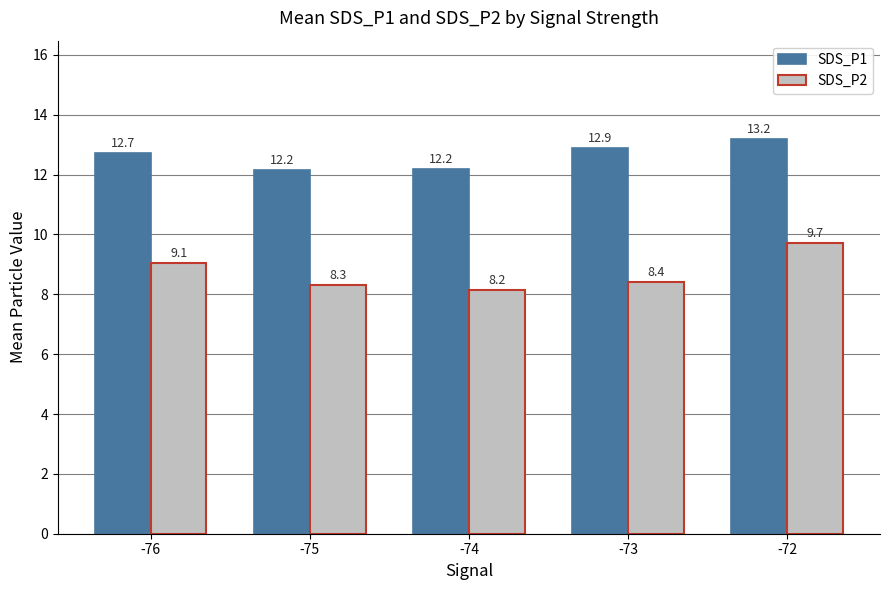

At which label is SDS_P2 closest to 8?

-74